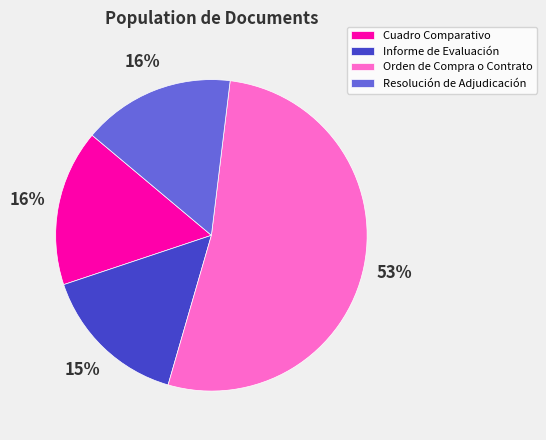

What is the largest slice in the pie chart?

Orden de Compra o Contrato